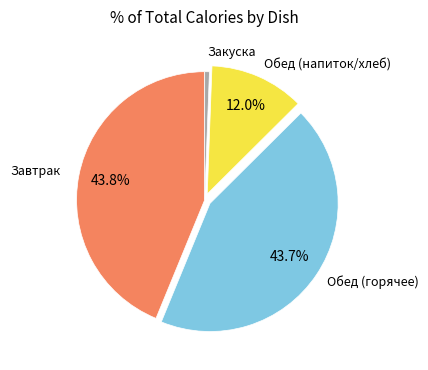

Is there any slice that represents more than half of the pie?

No